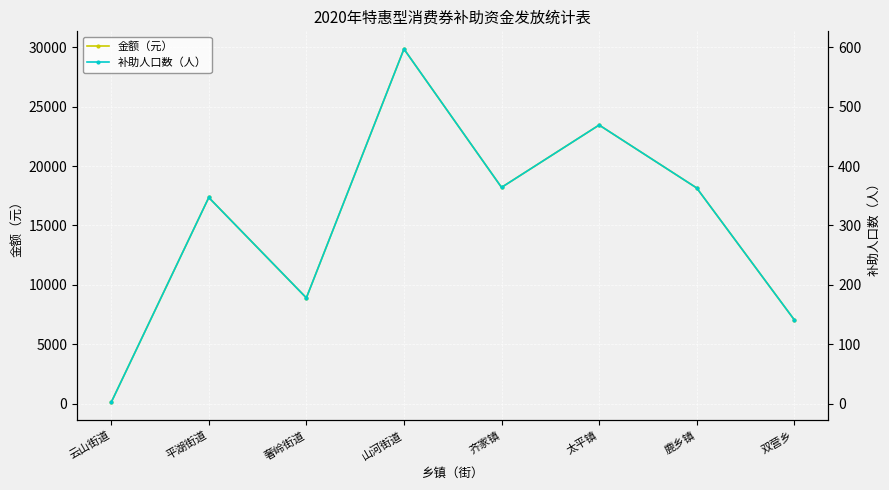

Is it true that 金额（元） equals 18133 at 山河街道?

False